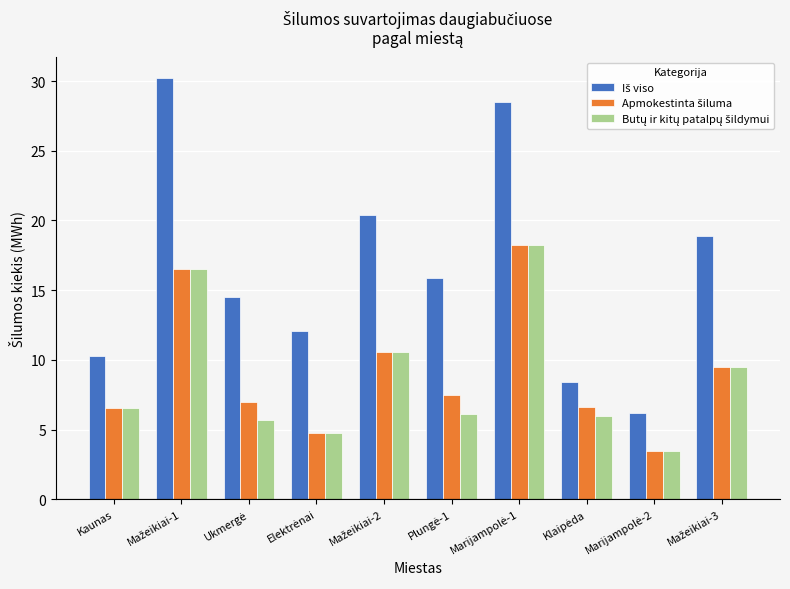

What is the greatest value displayed?

30.2